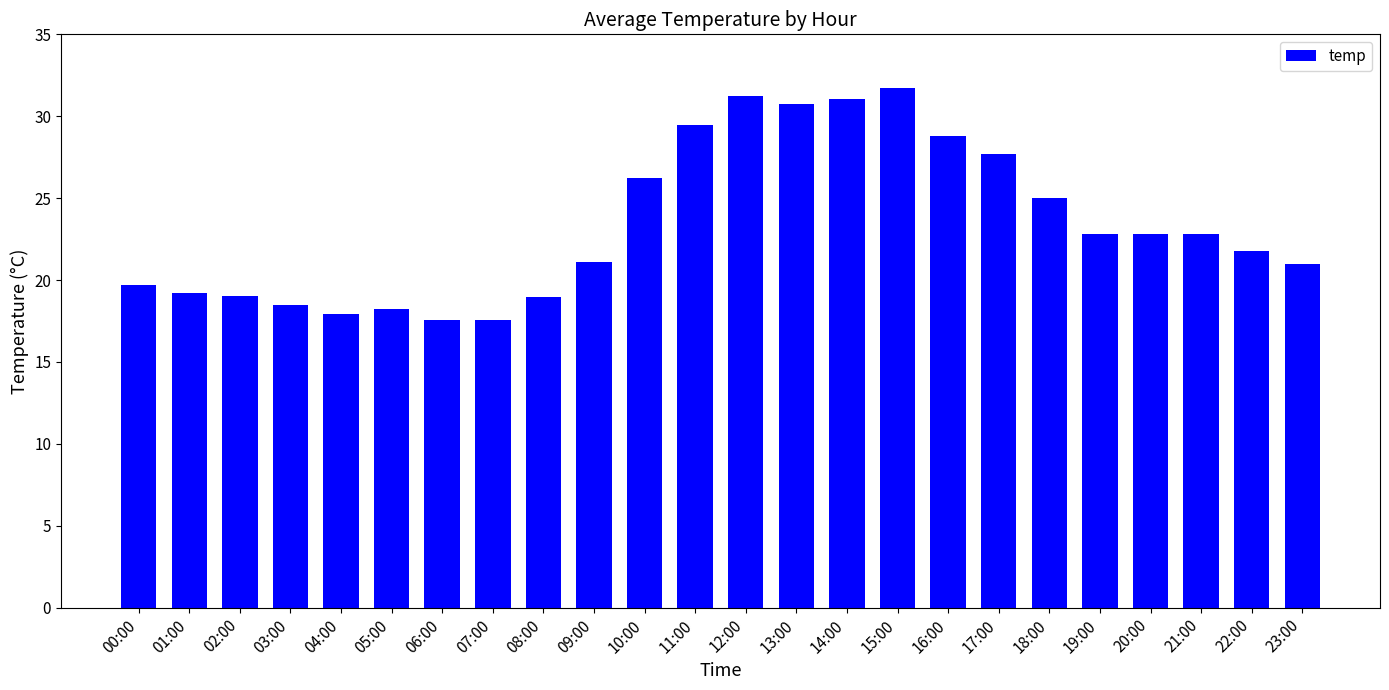

Which category has the highest value across all series?

15:00